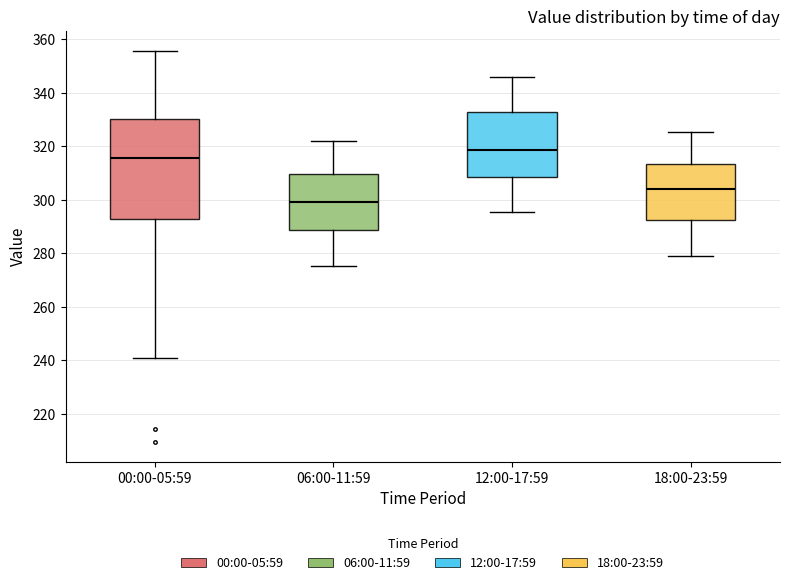

Where is the lower edge of the box for 12:00-17:59 on the y-axis? The values are not printed on the chart, so give them approximately, as read against the axis.

308